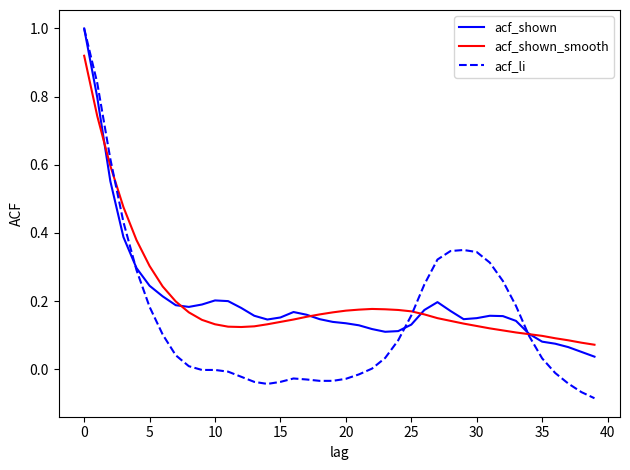

What is the maximum value for acf_li?

1.0